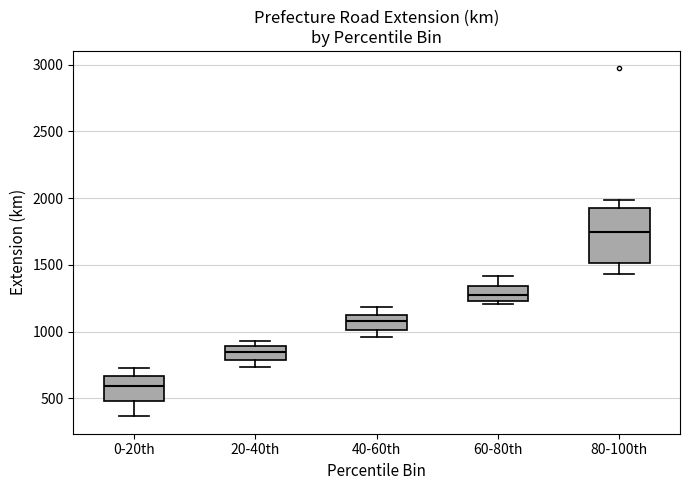

Comparing the boxes themselves (not the whiskers), which one is the tallest?

80-100th